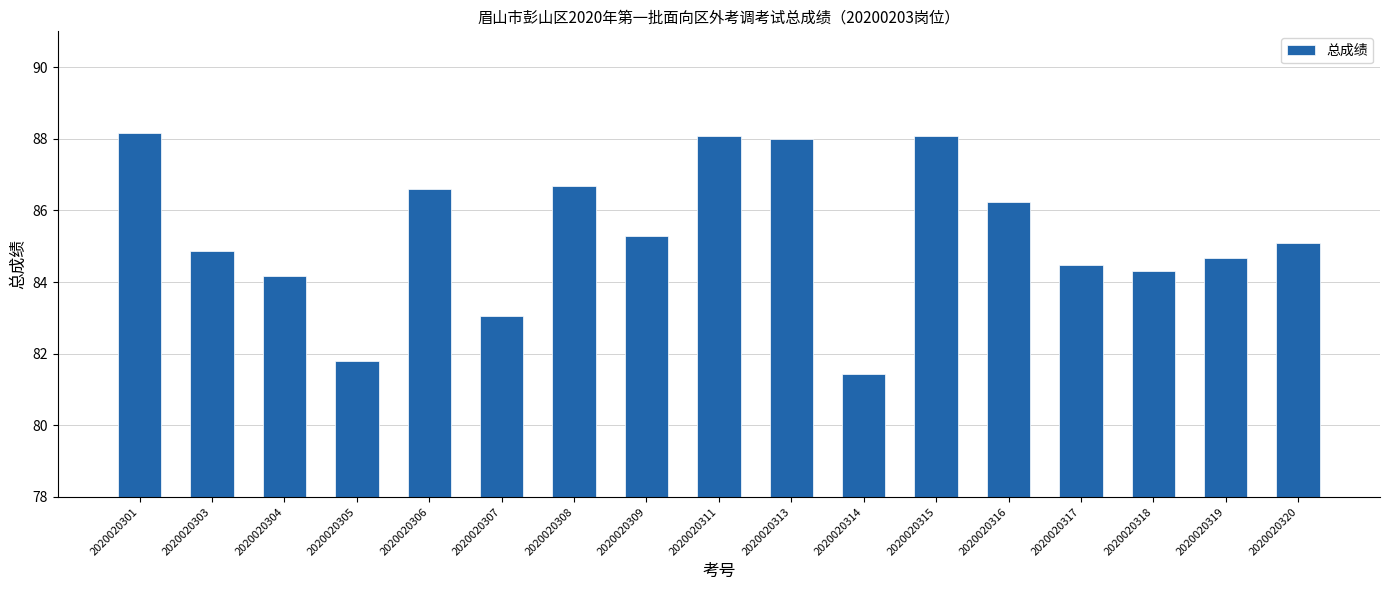

Reading left to right, what are all the values shown in this chart?

2020020301=88.2	2020020303=84.9	2020020304=84.2	2020020305=81.8	2020020306=86.6	2020020307=83.0	2020020308=86.7	2020020309=85.3	2020020311=88.1	2020020313=88.0	2020020314=81.4	2020020315=88.1	2020020316=86.2	2020020317=84.5	2020020318=84.3	2020020319=84.7	2020020320=85.1